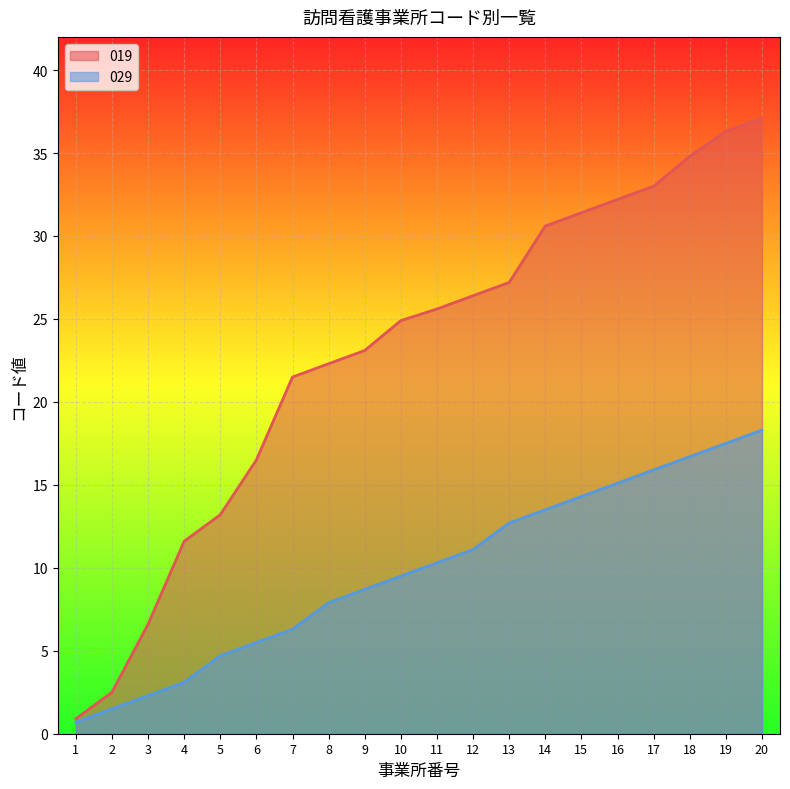

Reading right to left, extract all data points from this chart.

019: 37.1	36.3	34.8	33.0	32.2	31.4	30.6	27.2	26.4	25.6	24.9	23.1	22.3	21.5	16.5	13.2	11.6	6.6	2.5	0.9
029: 18.3	17.5	16.7	15.9	15.1	14.3	13.5	12.7	11.1	10.3	9.5	8.7	7.9	6.3	5.5	4.7	3.1	2.3	1.5	0.7